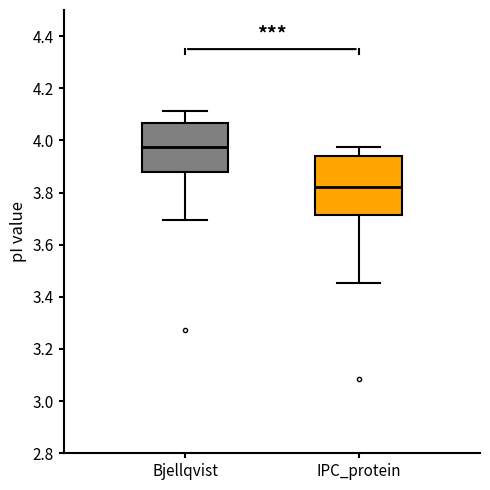

Reading left to right, read every box against the y-axis: the position of its median line, the range the box covers, and the ends of its whiskers. The values are not printed on the chart, so give them approximately, as read against the axis.

Bjellqvist: median 3.98, box 3.88 to 4.06, whiskers 3.70 to 4.12
IPC_protein: median 3.82, box 3.72 to 3.94, whiskers 3.46 to 3.98